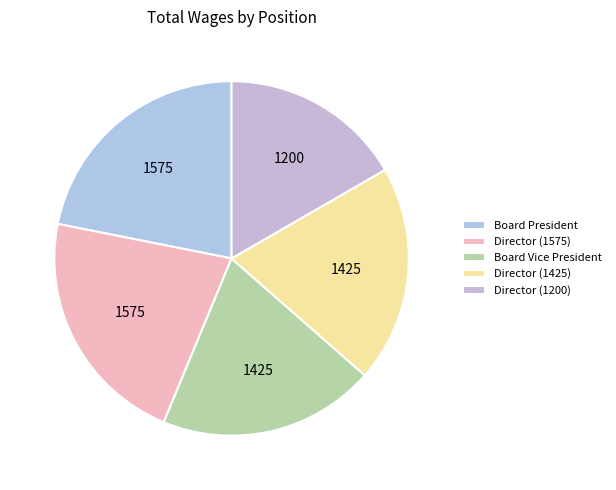

To the nearest percent, what portion does Director (1200) represent?

17%